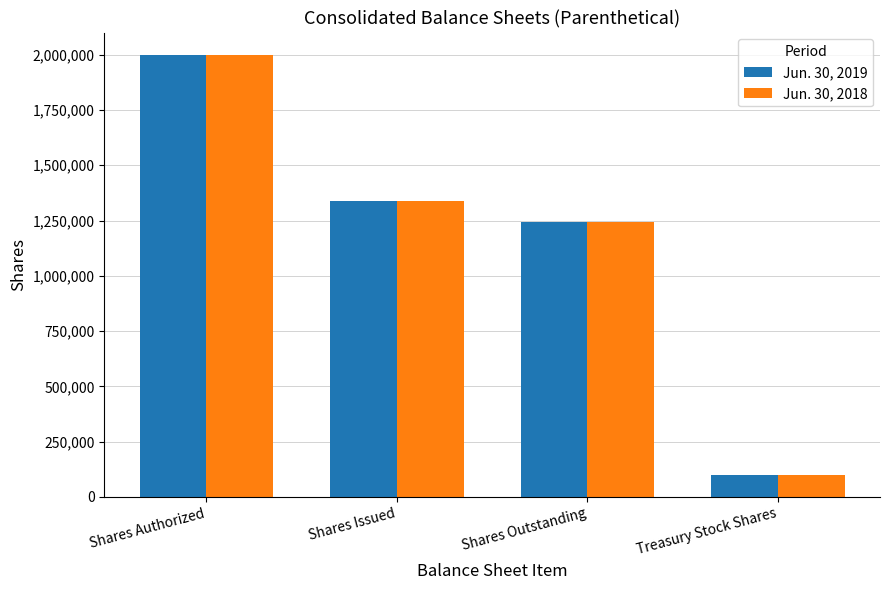

At which label does Jun. 30, 2019 reach its peak?

Shares Authorized